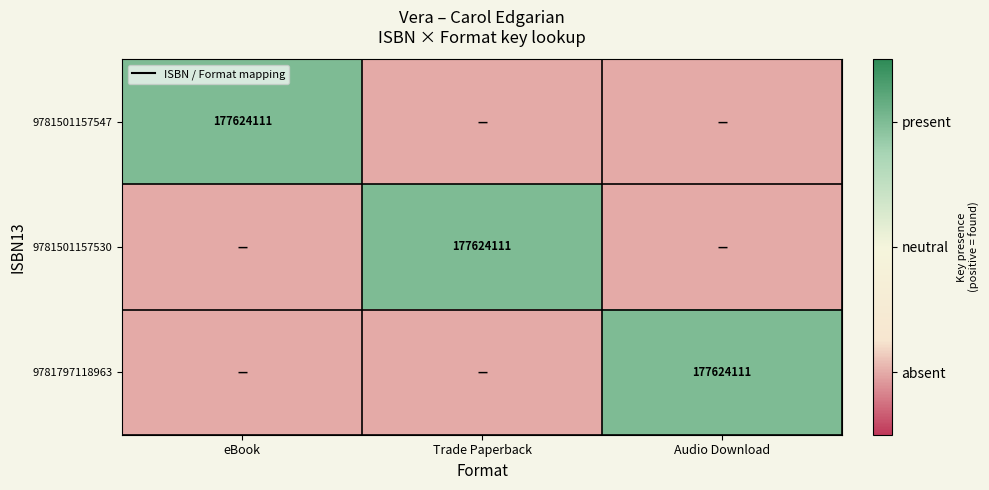

Is it true that 9781797118963 equals 285851283 at Audio Download?

False